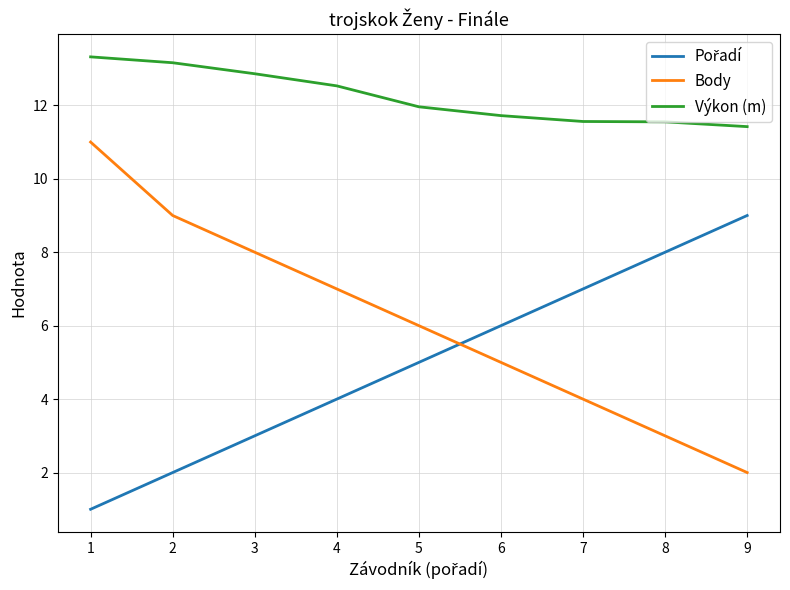

List the labels in order of Body value, smallest first.

9, 8, 7, 6, 5, 4, 3, 2, 1